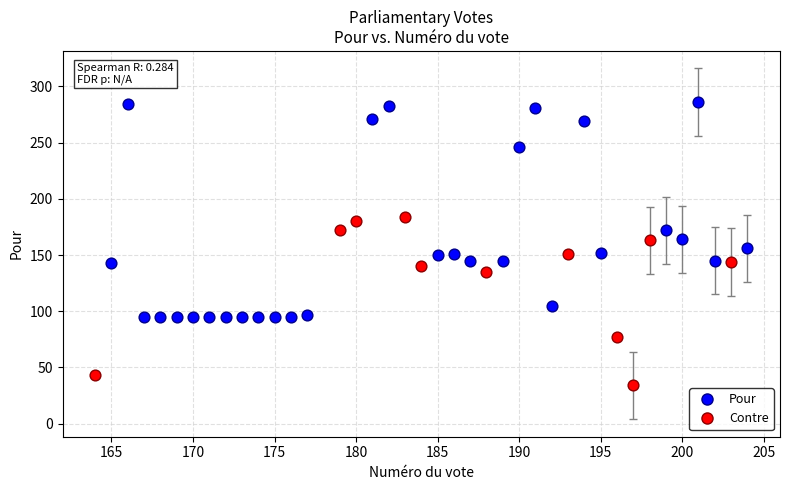

What are all the series names shown in the legend?

Pour, Contre